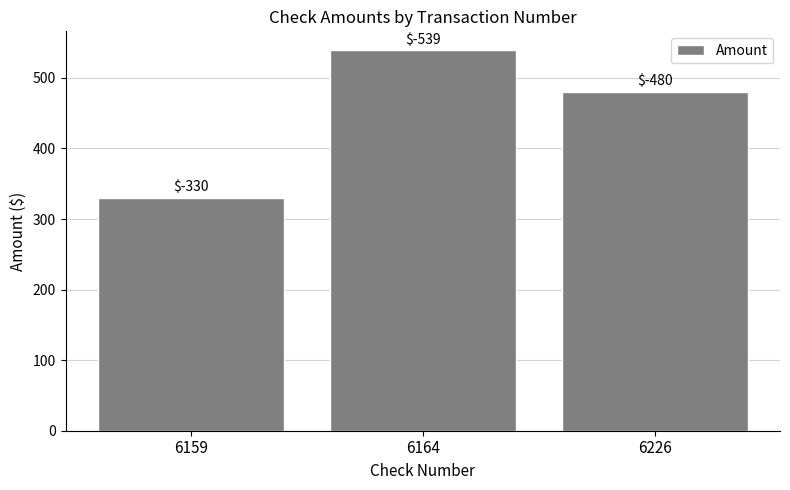

Does the chart contain any negative values?

No